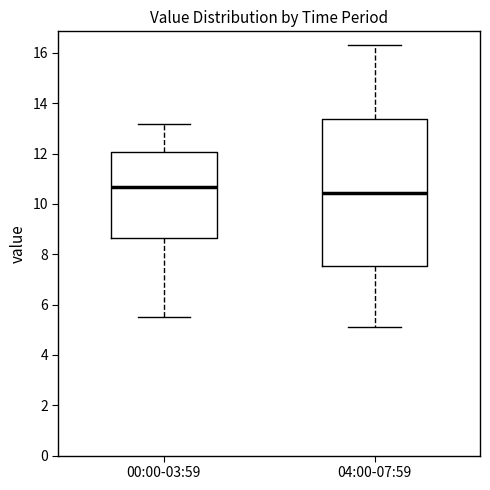

Reading left to right, transcribe this box plot: for each box, give where its median line is, the range the box spans, and where its two whiskers end, as read against the y-axis. The values are not printed on the chart, so give them approximately, as read against the axis.

00:00-03:59: median 10.6, box 8.6 to 12.0, whiskers 5.6 to 13.2
04:00-07:59: median 10.4, box 7.6 to 13.4, whiskers 5.2 to 16.4